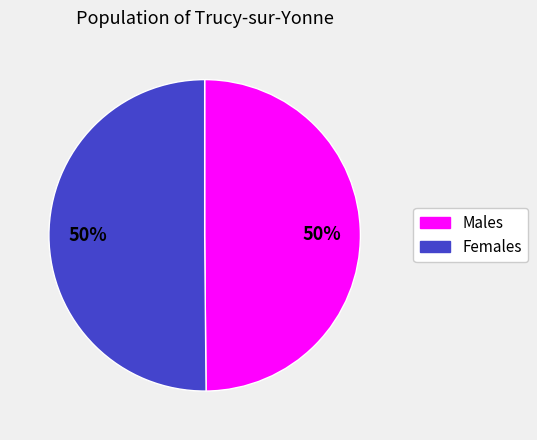

To the nearest percent, what is the average slice percentage?

50%